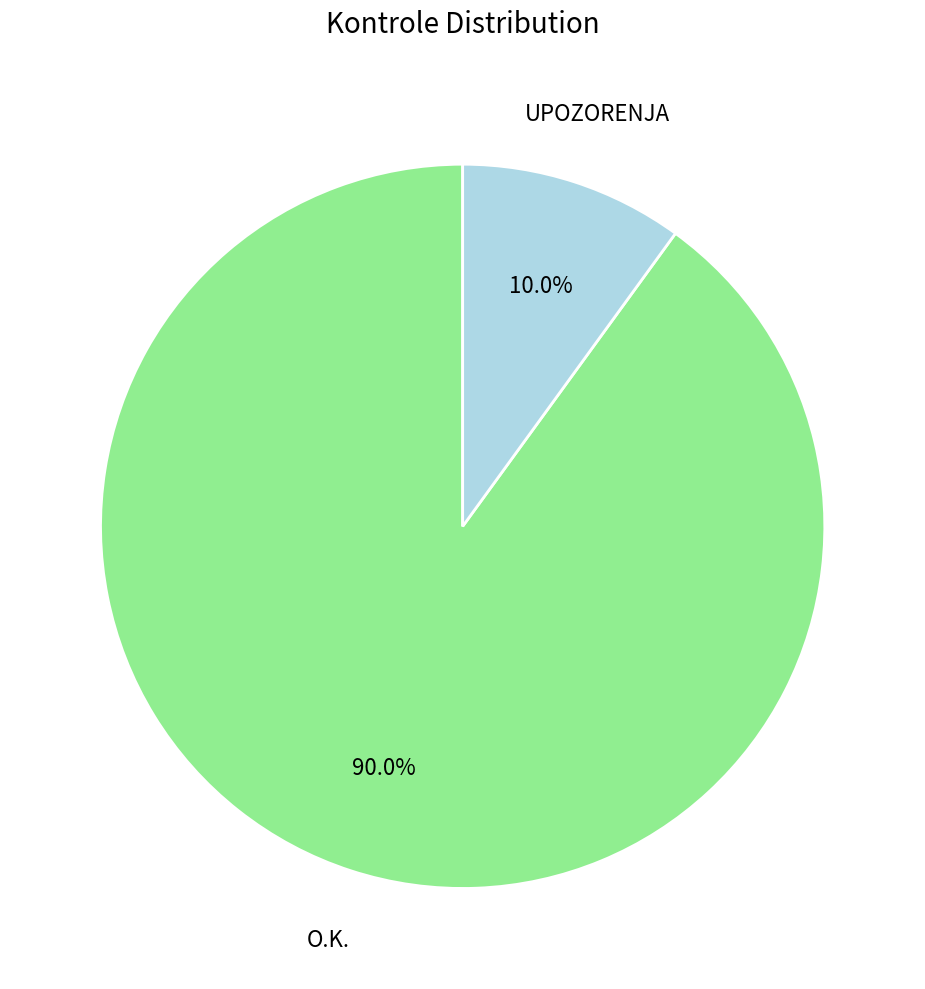

Is there a majority slice in this chart?

Yes